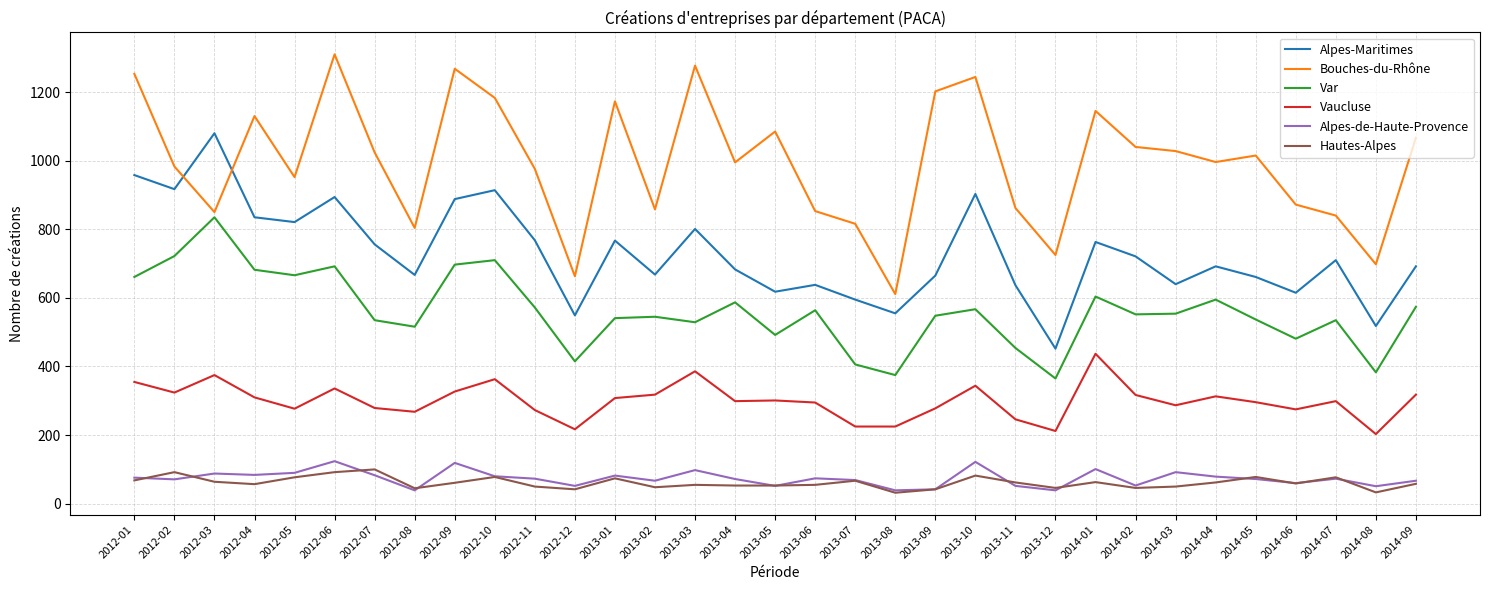

What is the difference between the highest and lowest values at 2014-03?

978